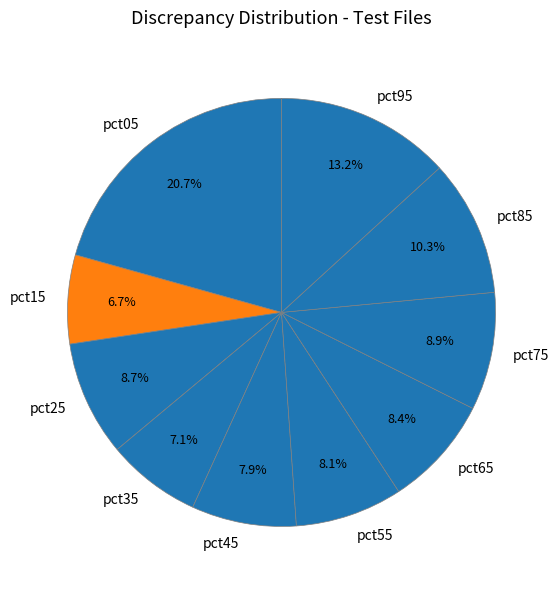

True or false: pct75 accounts for 15% of the total.

False